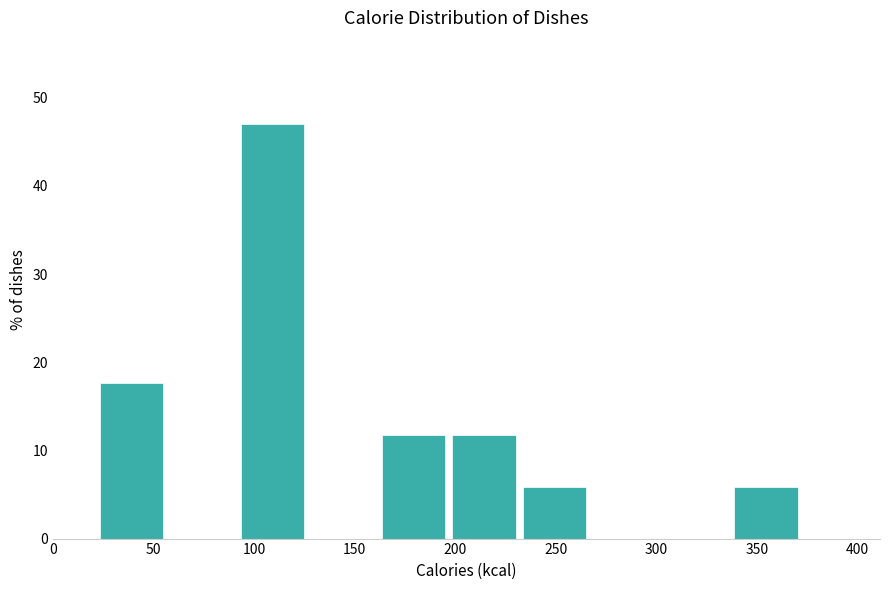

Reading left to right, transcribe this chart: for each bar, give the range it covers on the x-axis and its height. Neither the bar edges nor the heights are printed on the chart, so give them approximately, as read against the axes.

25 to 60: 18
60 to 95: 0
95 to 130: 47
130 to 165: 0
165 to 200: 12
200 to 235: 12
235 to 270: 6
270 to 305: 0
305 to 340: 0
340 to 375: 6